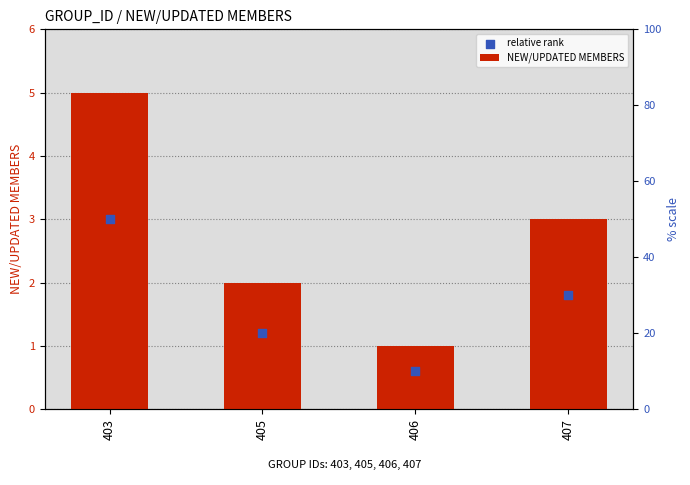

Which series reaches the maximum Y coordinate?

NEW/UPDATED MEMBERS